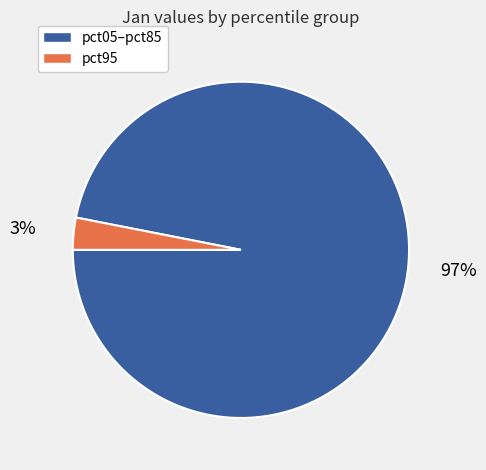

To the nearest percent, what is the difference between the largest and smallest slice percentages?

94%